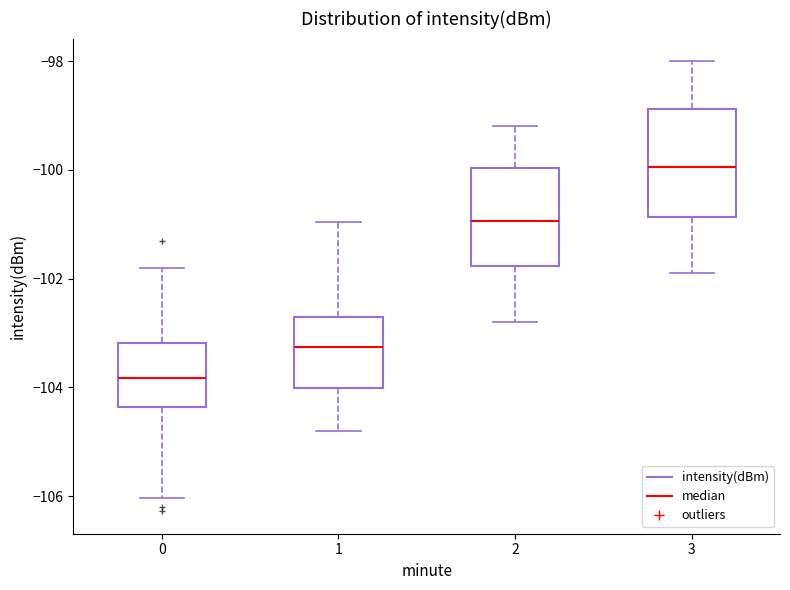

Which box is the tallest, from its lower edge to its upper edge?

3